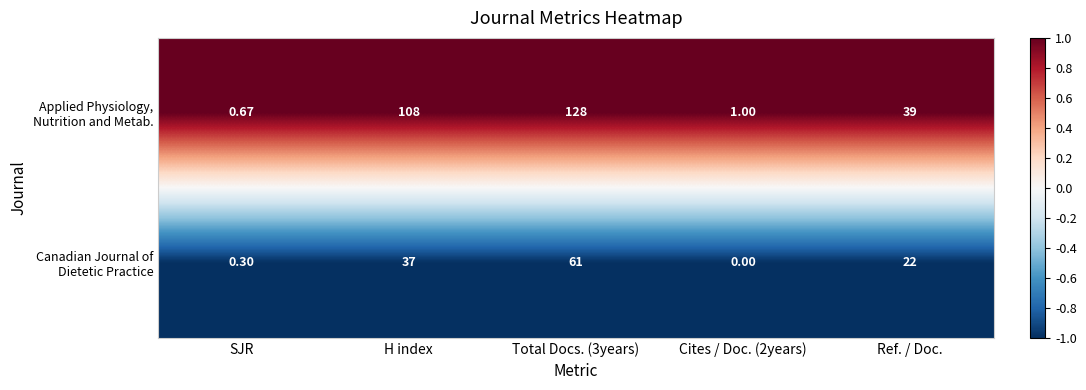

Which series has the largest total across all categories?

Applied Physiology, Nutrition and Metab.